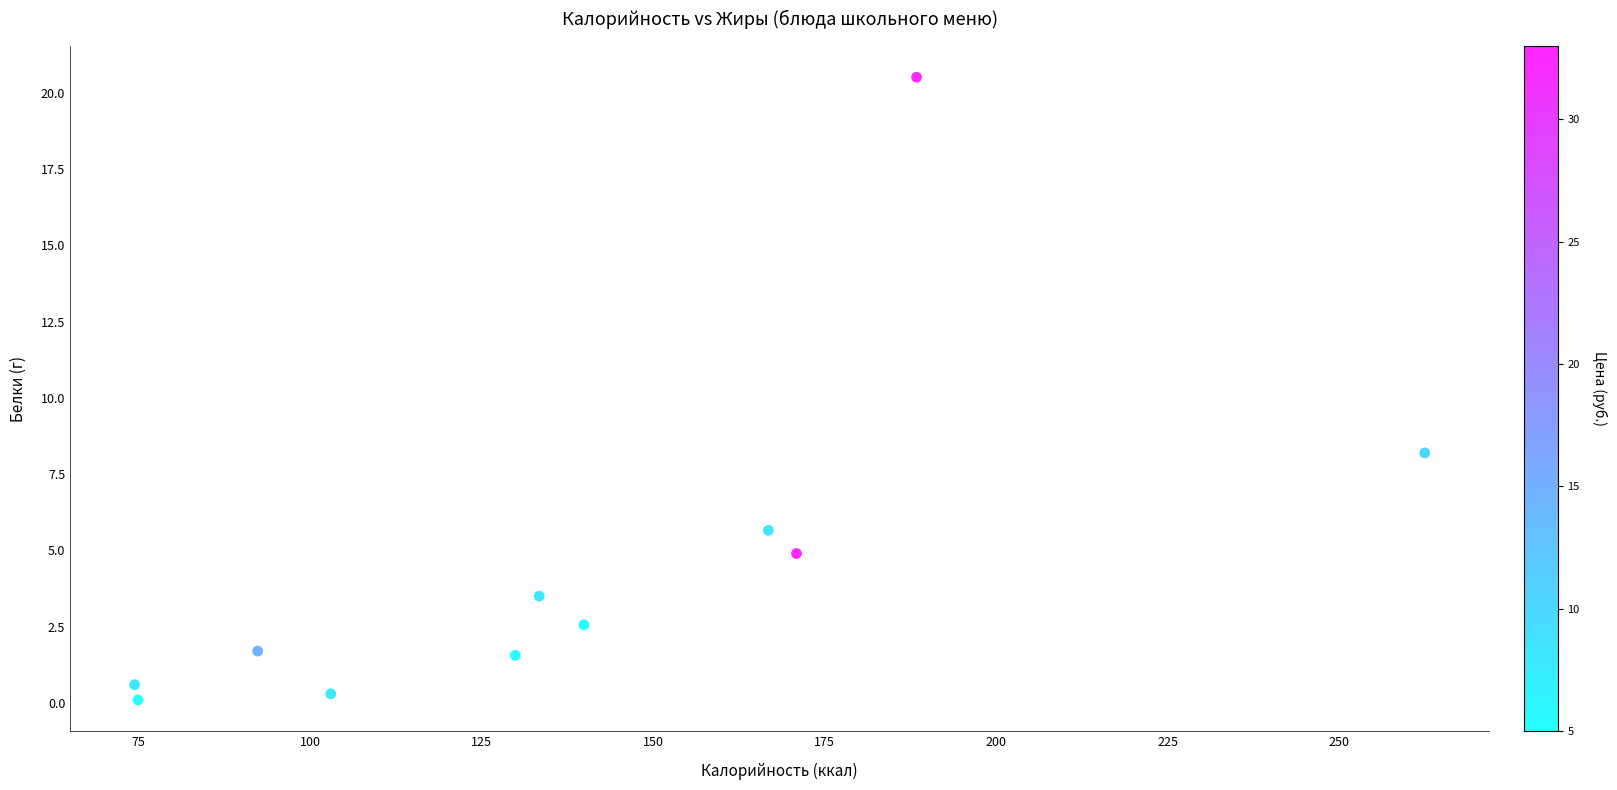

What is the average Y value?

4.5